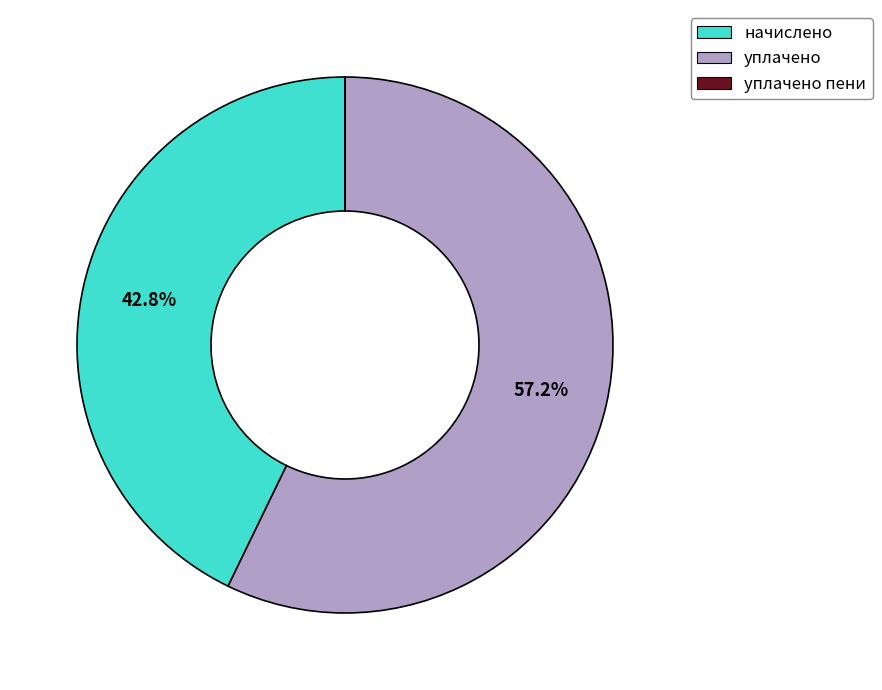

Approximately how many times larger is the value at начислено compared to уплачено?

0.7